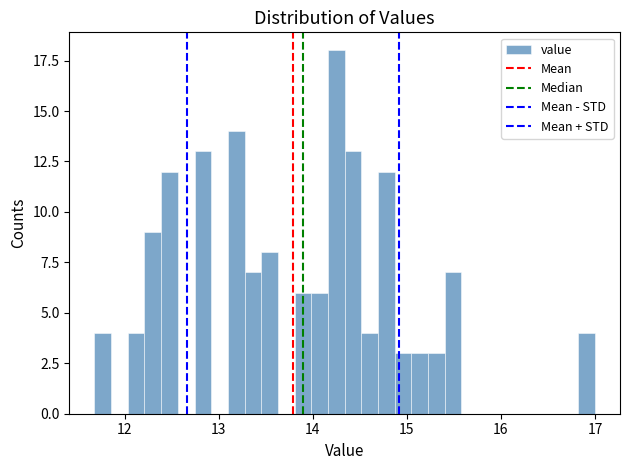

Around what value on the x-axis is the tallest bar? Give the approximate position of its centre, as read against the axis.

14.3